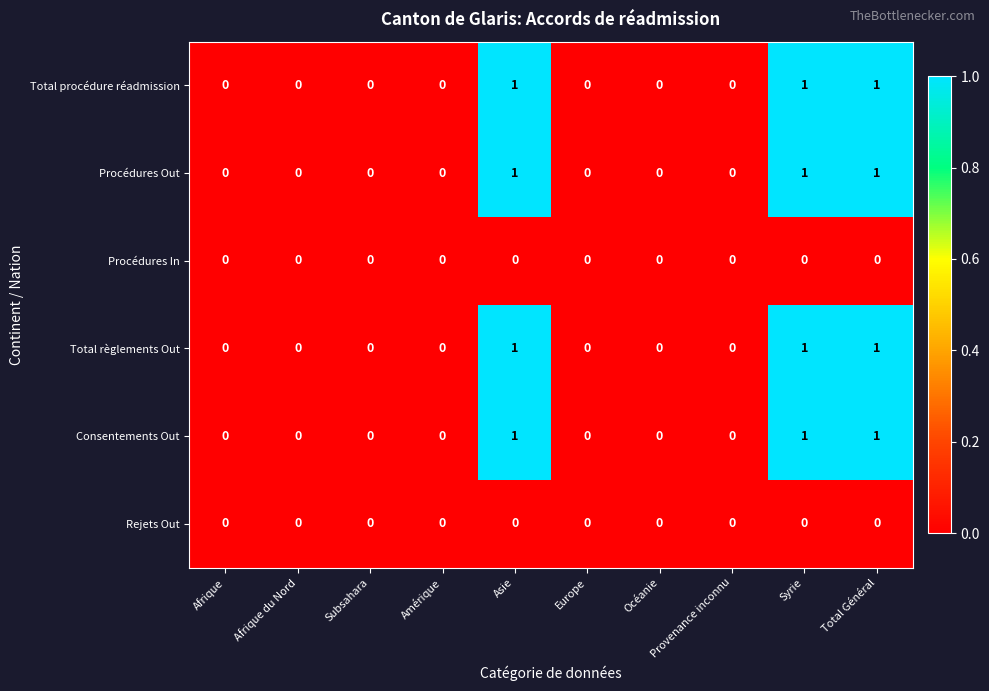

What is the difference between the highest and lowest values at Total Général?

1